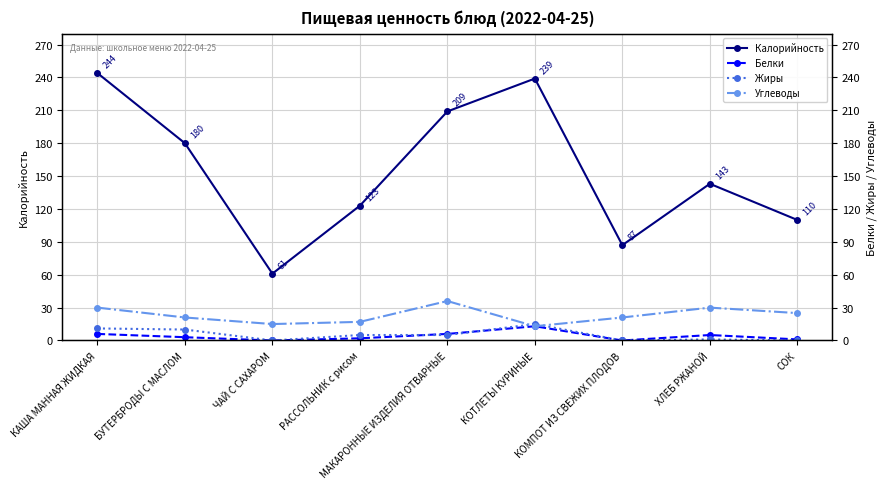

The value of Углеводы at БУТЕРБРОДЫ С МАСЛОМ is 21. True or false?

True